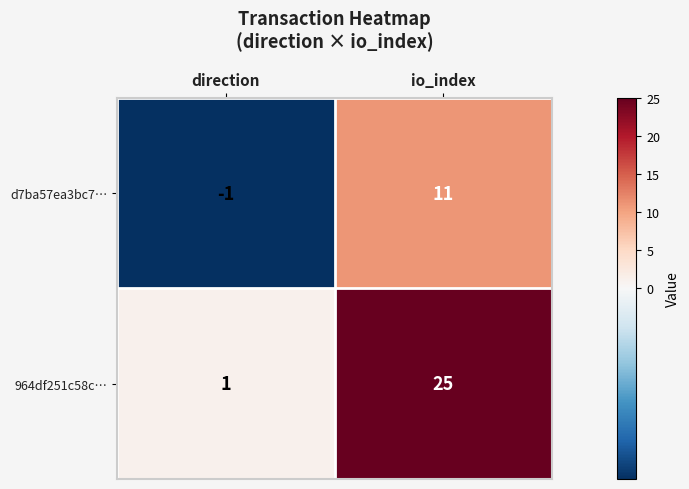

What is the maximum value shown in the chart?

25